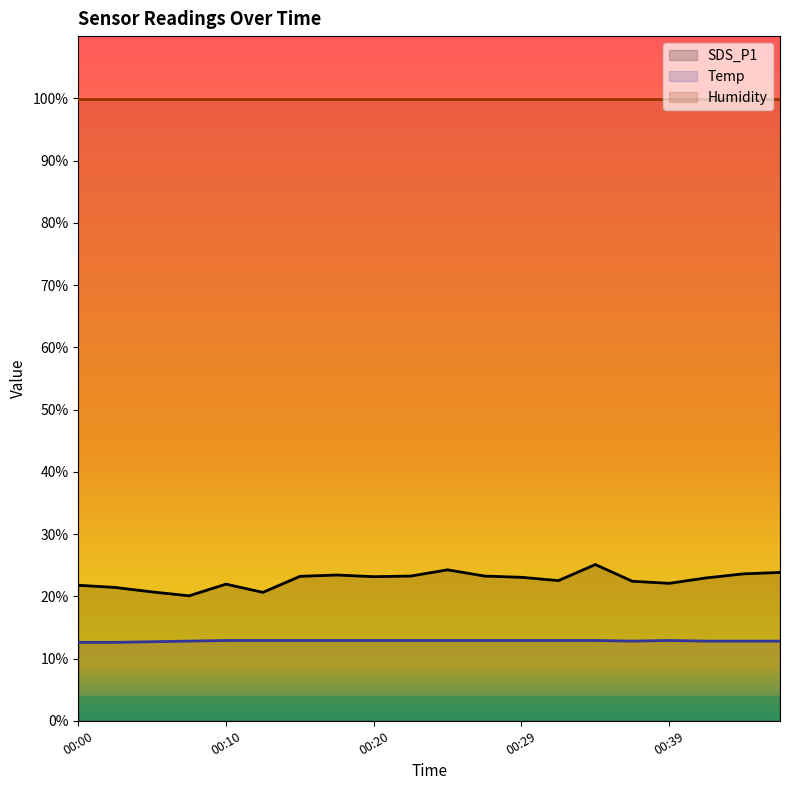

Rank the series by their average value, from lowest to highest.

Temp, SDS_P1